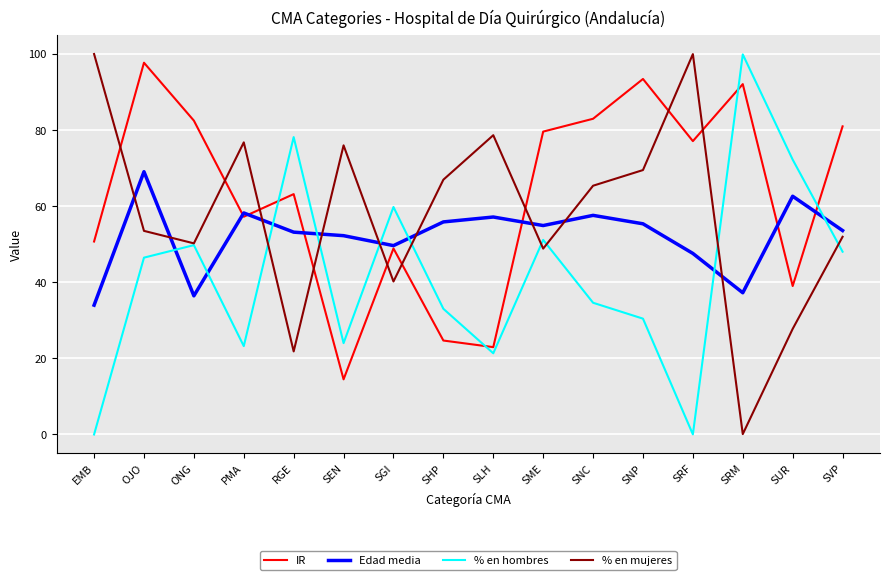

How many values in the % en hombres series exceed 46?

8